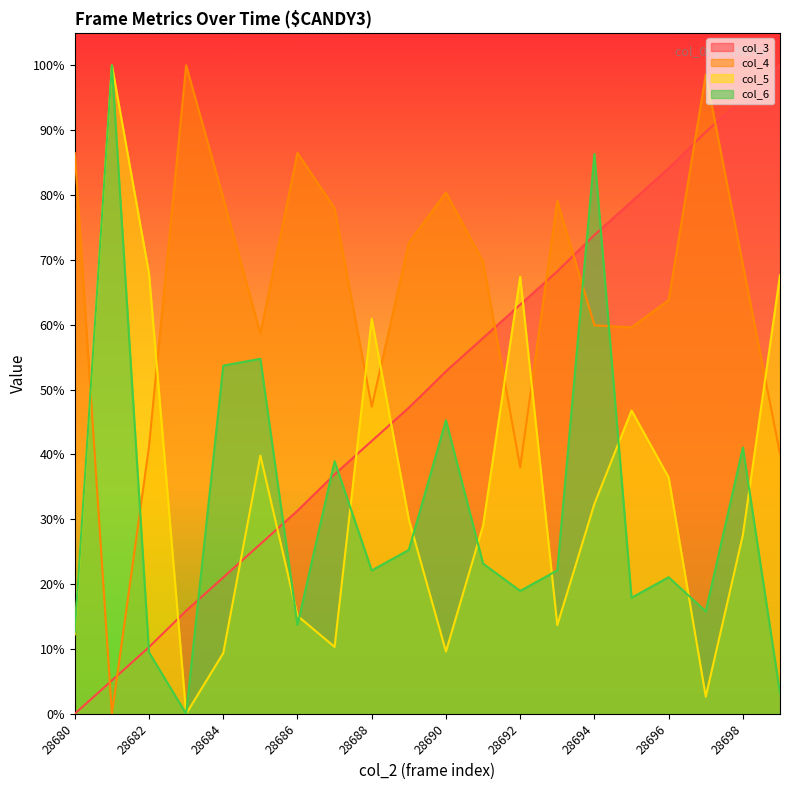

Rank the series at 28693 from lowest to highest value.

col_5, col_6, col_3, col_4